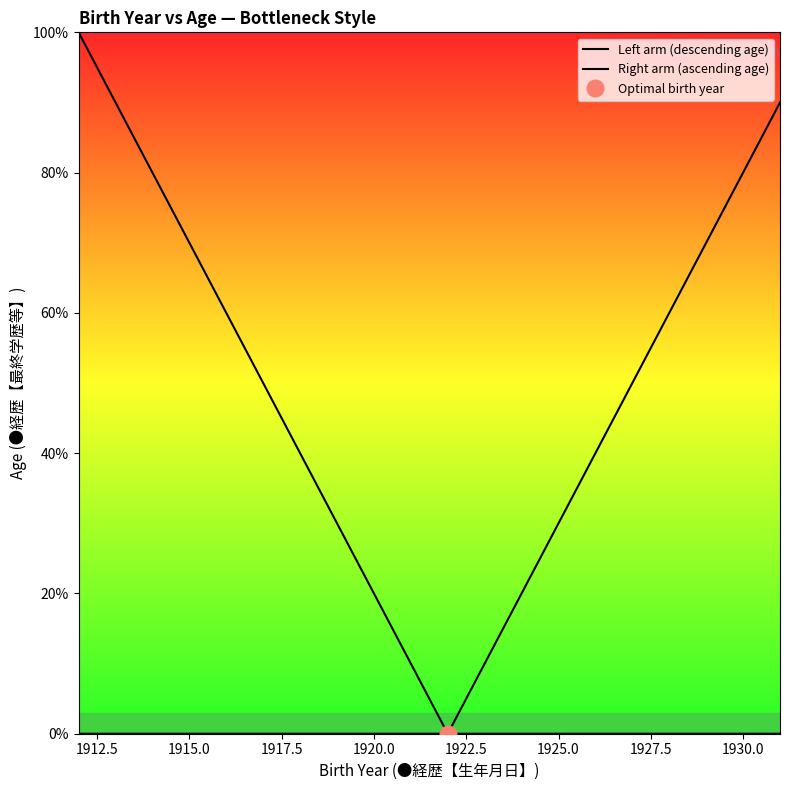

Which series has the widest spread of values?

Left arm (descending age)